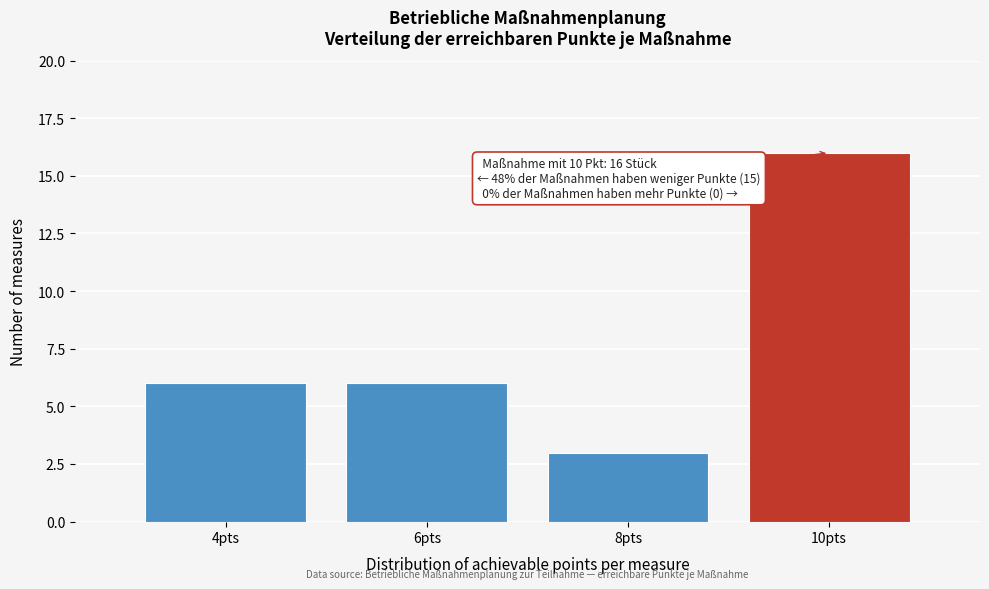

Which range on the x-axis has the tallest bar?

9 to 11